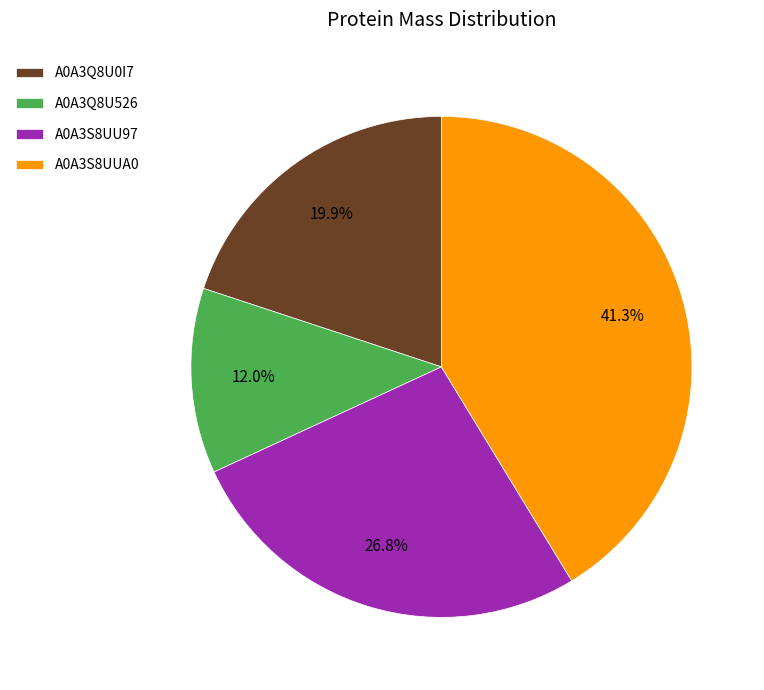

The A0A3Q8U0I7 slice represents 20% of the pie. True or false?

True